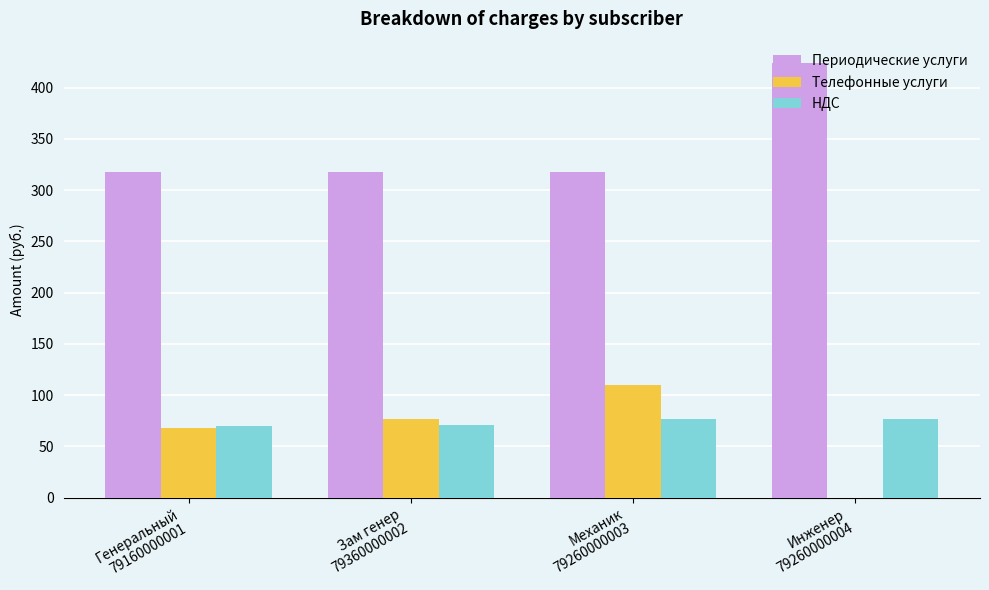

Which series has the largest total across all categories?

Периодические услуги